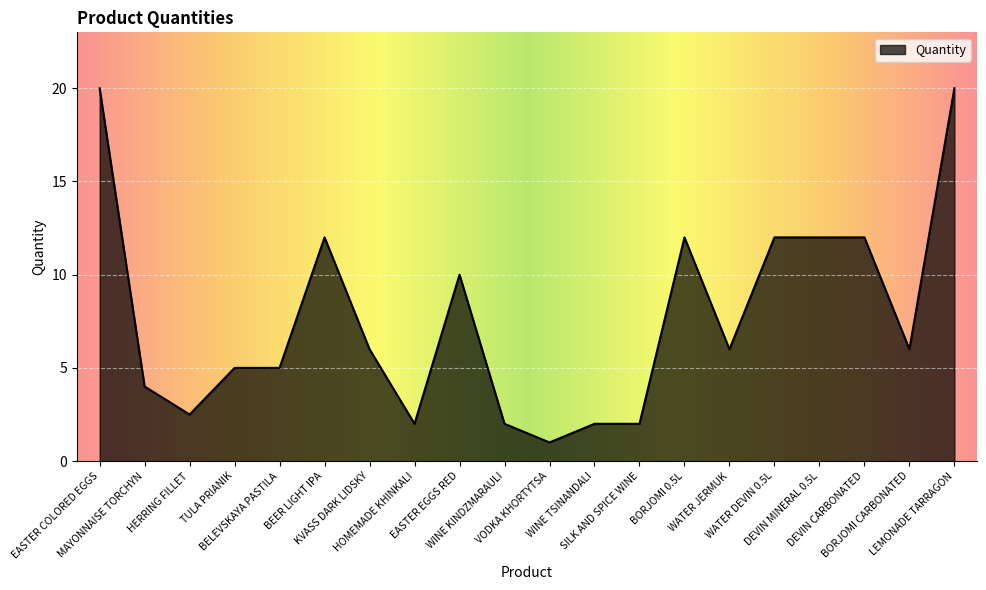

What is the difference between the second highest and second lowest values?

18.0